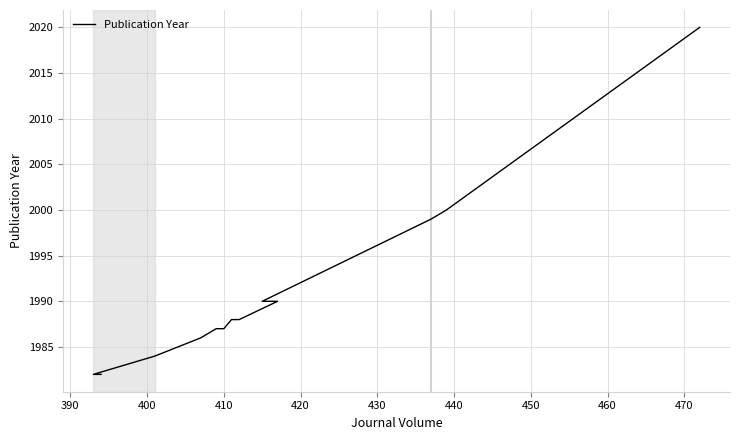

The chart shows a value of 608 at 460. True or false?

False